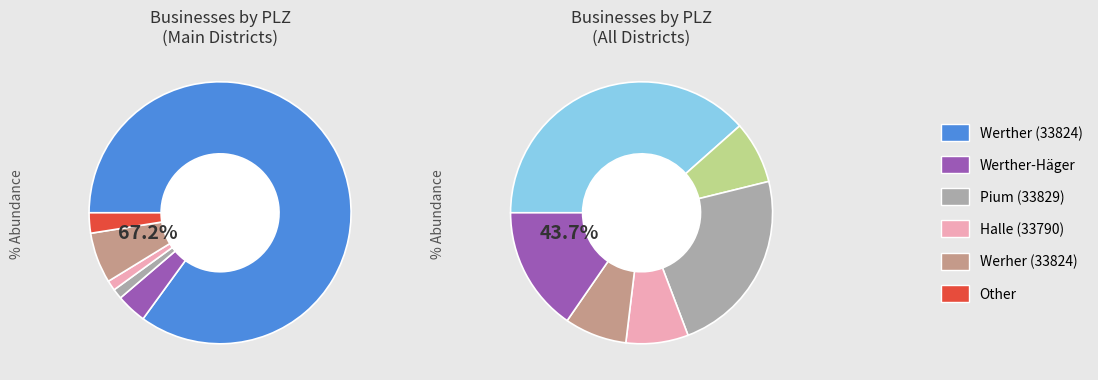

Rank the categories by value from lowest to highest.

Pium (33829), Halle (33790), Other, Werther - Häger (33824), Werher (33824), Werther (33824)